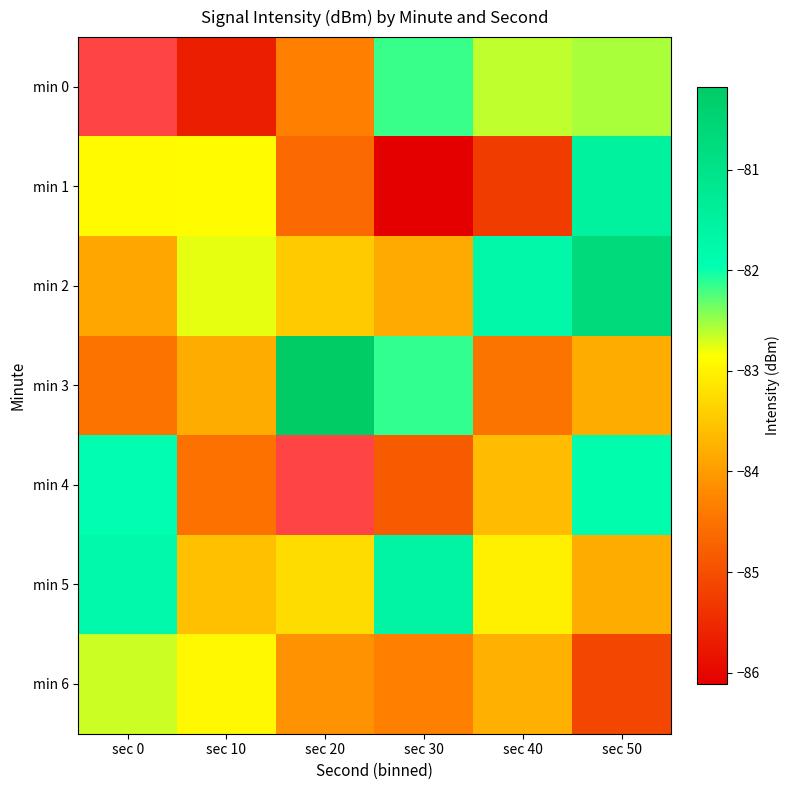

Which series has the largest total across all categories?

min 2